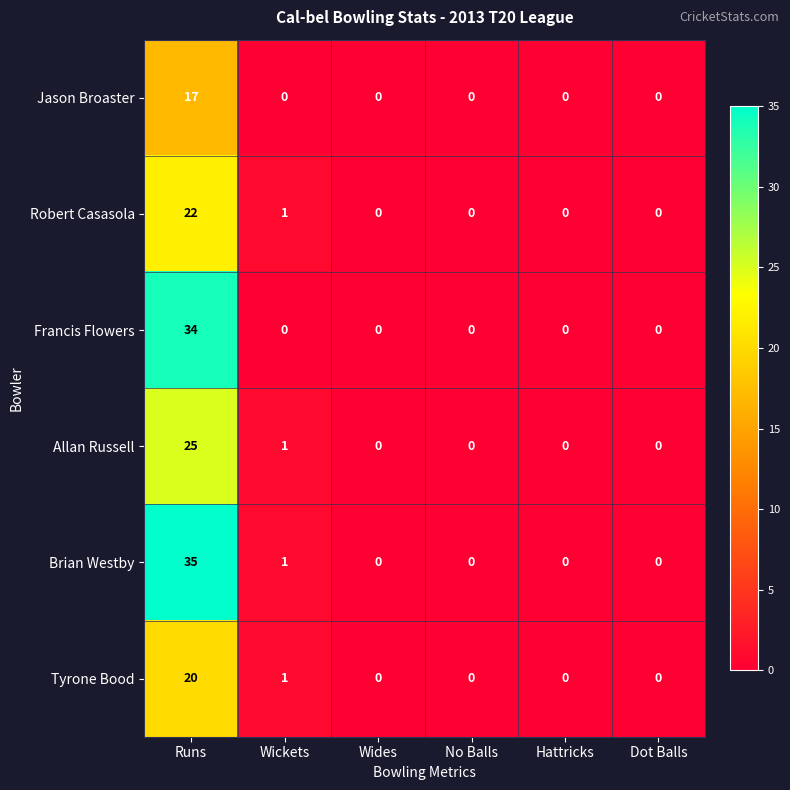

At how many categories does at least one series exceed 3?

1